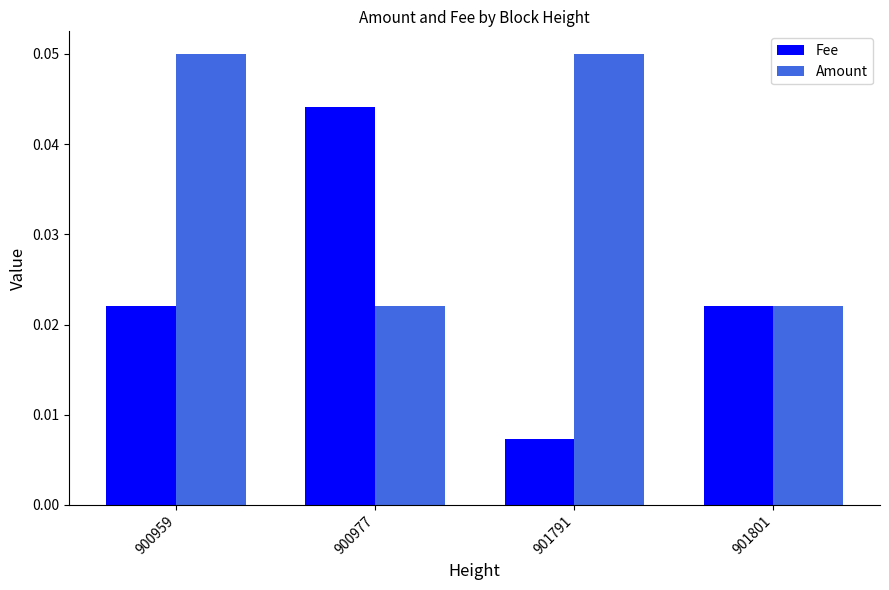

At how many categories does at least one series exceed 0?

4